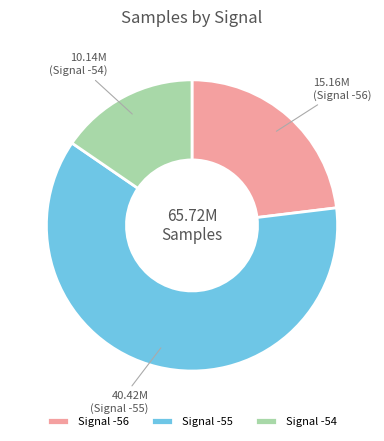

What is the ratio of the value at Signal -55 to the value at Signal -56?

2.7